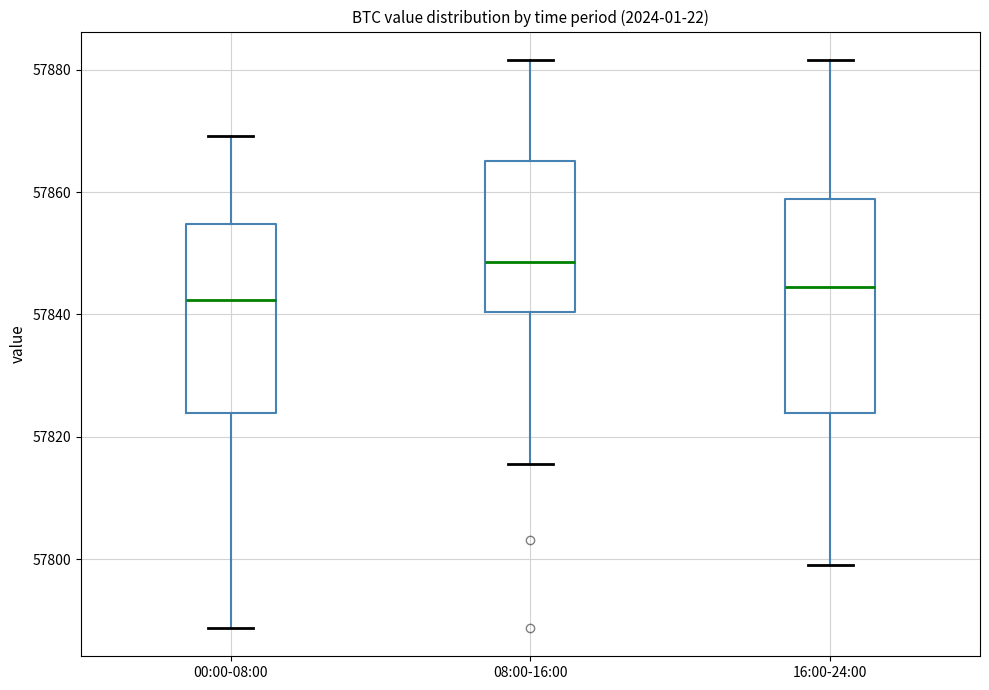

Comparing the boxes themselves (not the whiskers), which one is the tallest?

16:00-24:00